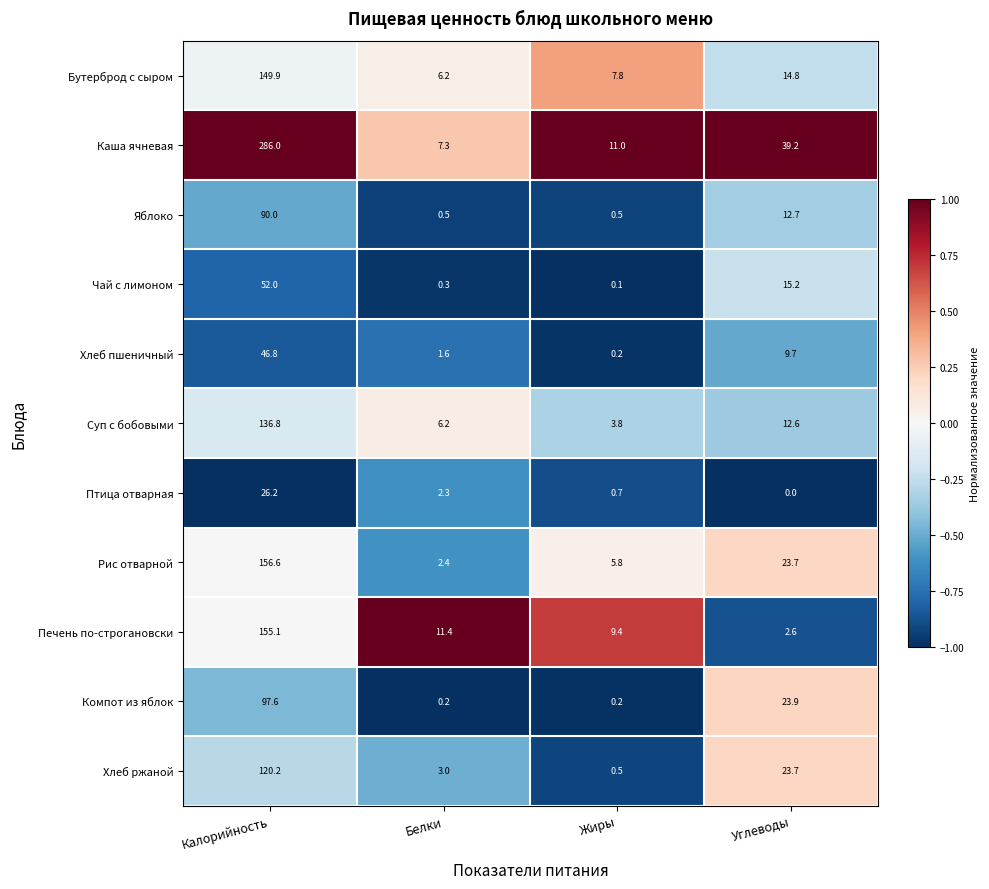

How many series are shown in this chart?

11